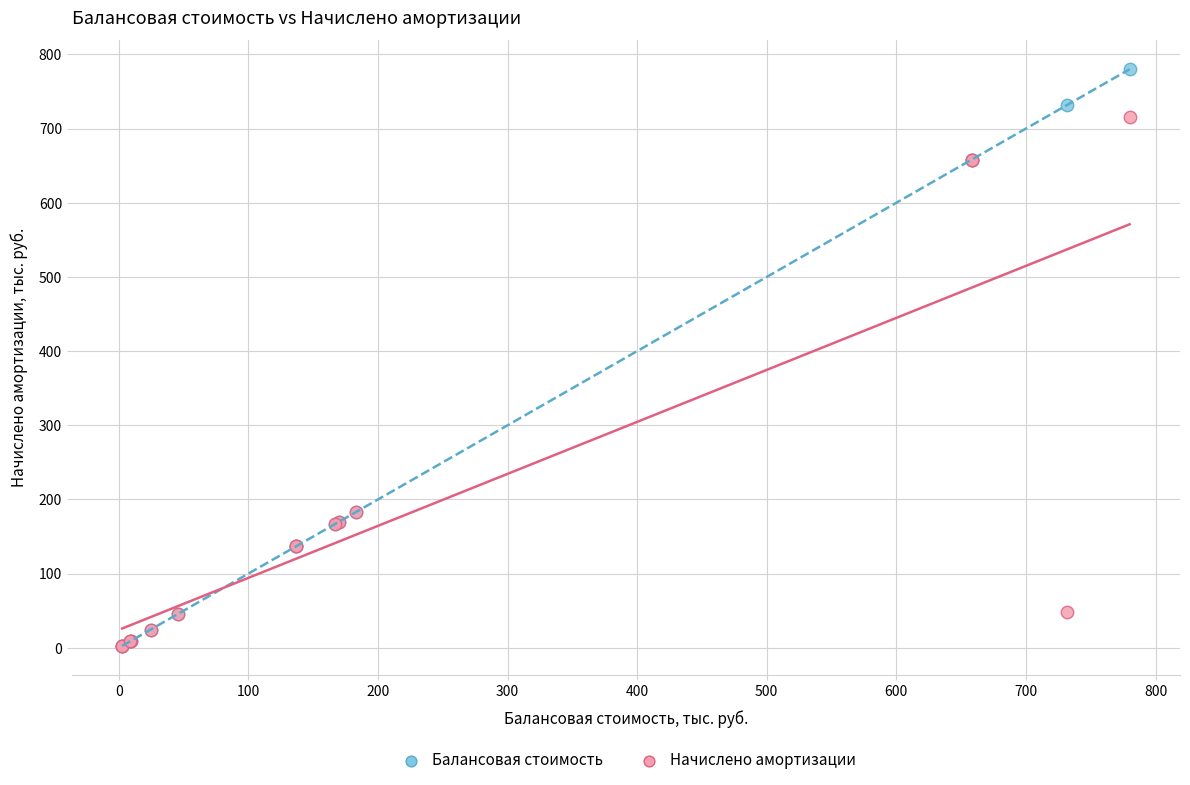

Which series contains the highest Y value?

Балансовая стоимость